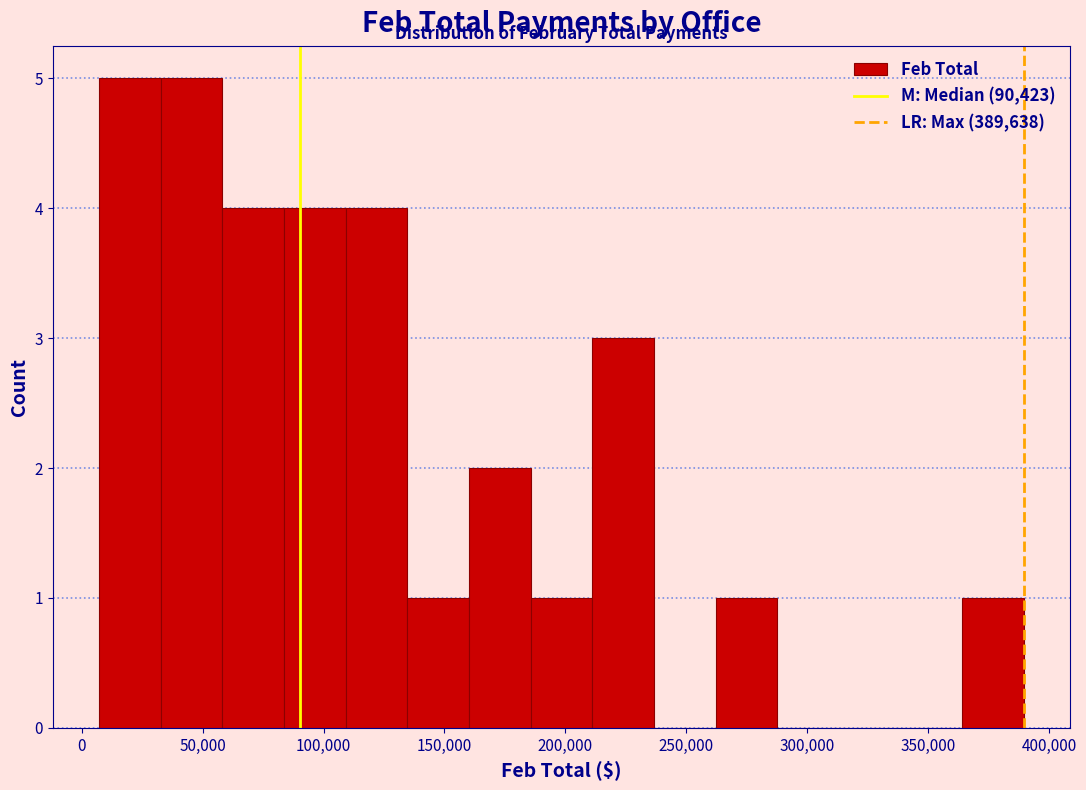

What is the height of the bar covering 5000 to 35000 on the x-axis? Neither the bar edges nor the heights are printed on the chart, so give them approximately, as read against the axes.

5